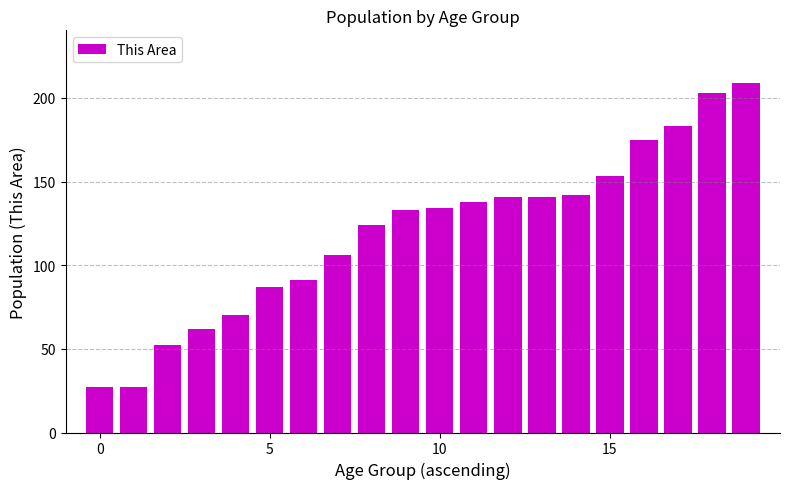

How many bars are there in total?

20